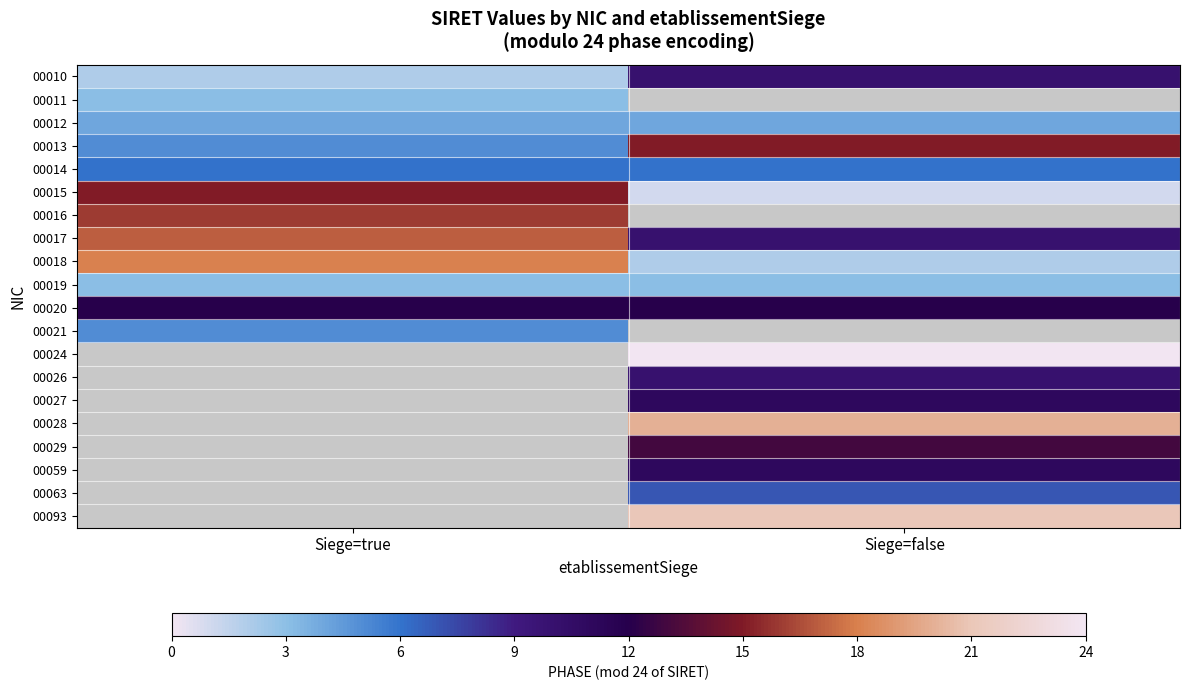

What is the maximum value for 00017?

17.0